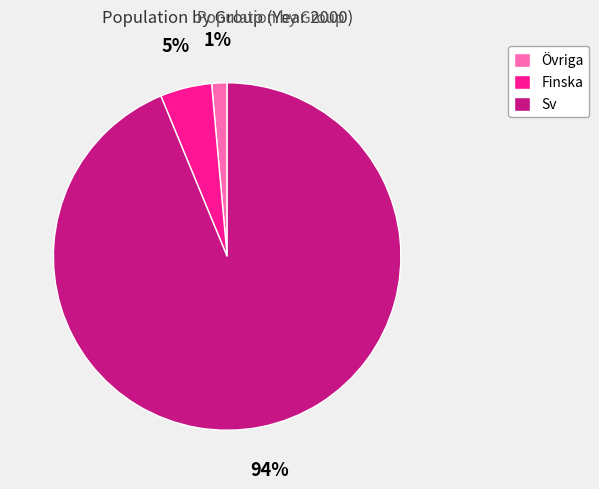

Rank the categories by value from lowest to highest.

Övriga, Finska, Sv